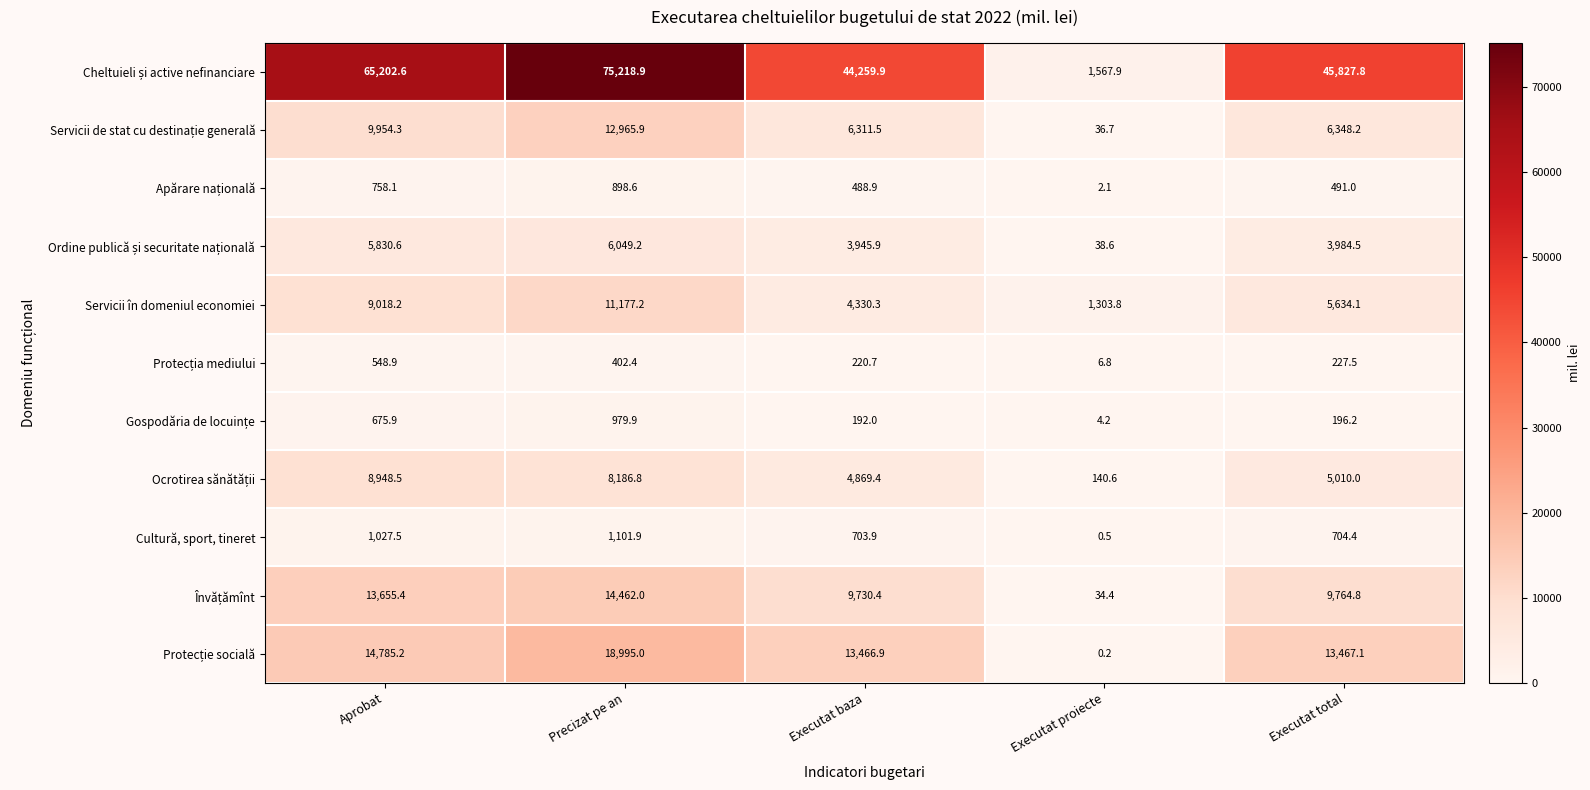

True or false: Cultură, sport, tineret has a value of 409.5 at Executat total.

False